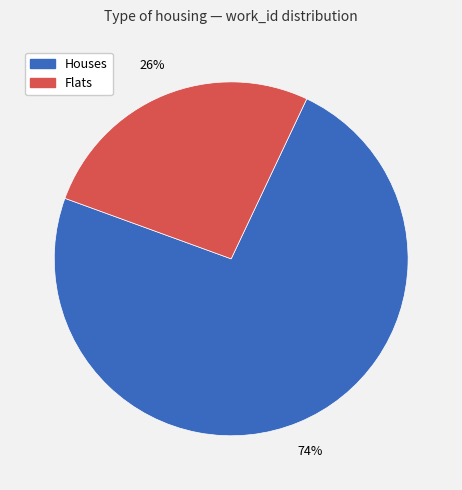

To the nearest percent, what is the average slice percentage?

50%